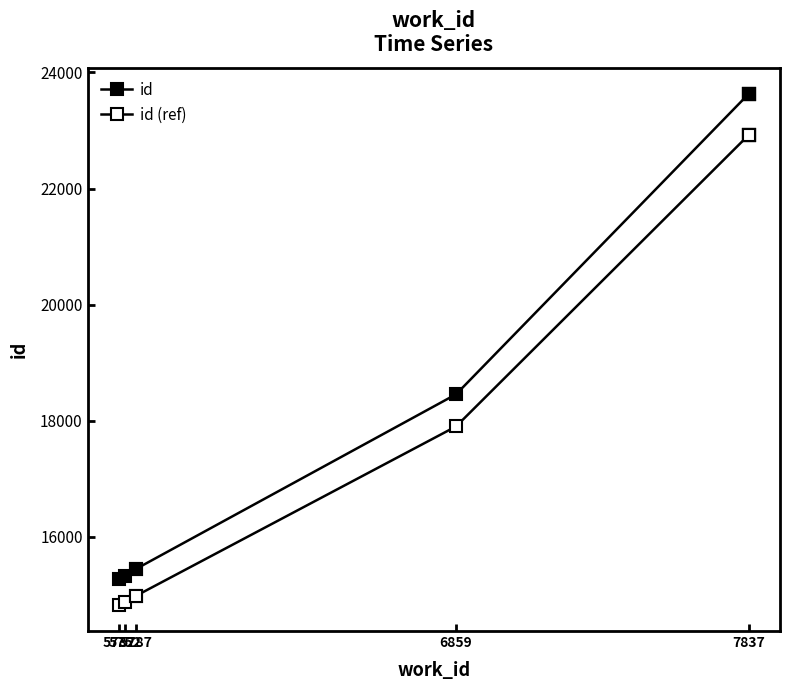

What is the value of the id (ref) point at the 8th from the left?

22922.1